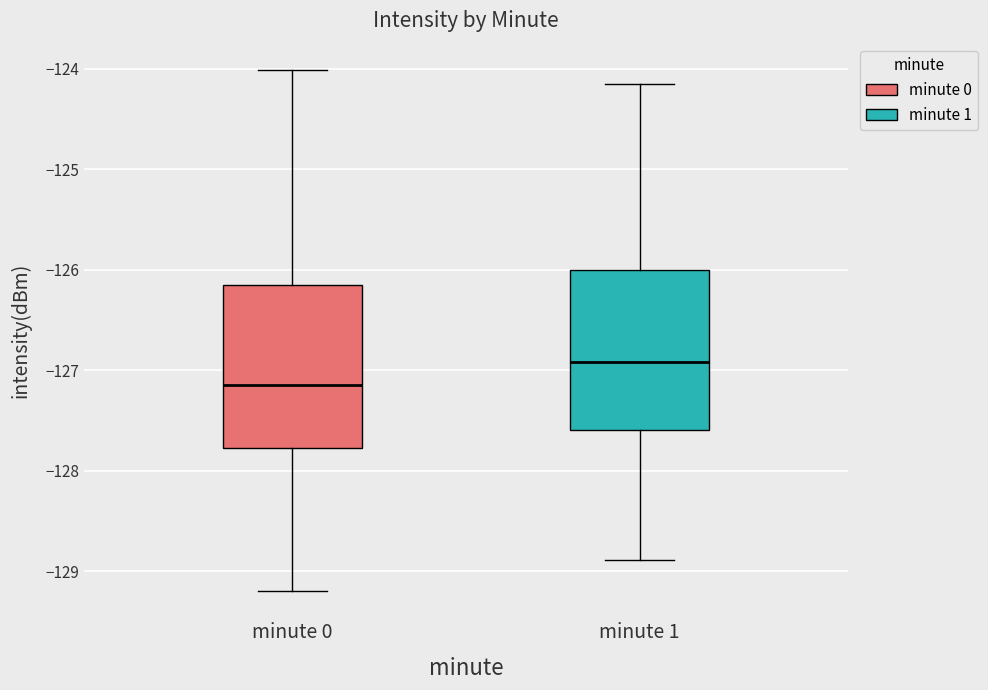

Reading left to right, transcribe this box plot: for each box, give where its median line is, the range the box spans, and where its two whiskers end, as read against the y-axis. The values are not printed on the chart, so give them approximately, as read against the axis.

minute 0: median -127.2, box -127.8 to -126.2, whiskers -129.2 to -124.0
minute 1: median -126.9, box -127.6 to -126.0, whiskers -128.9 to -124.1